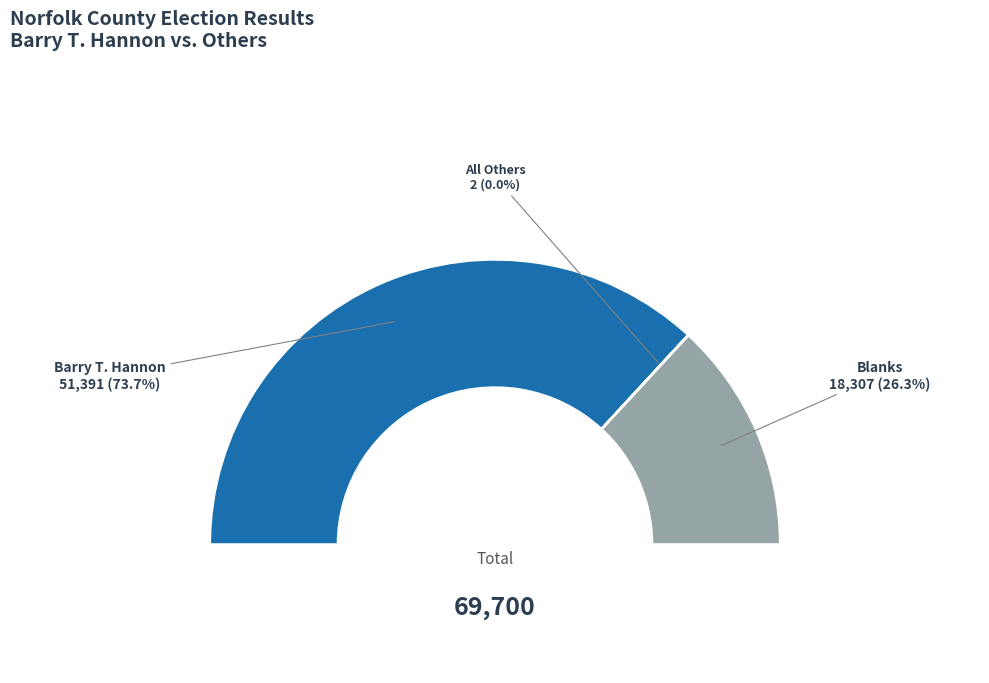

The Millis slice represents 11% of the pie. True or false?

False